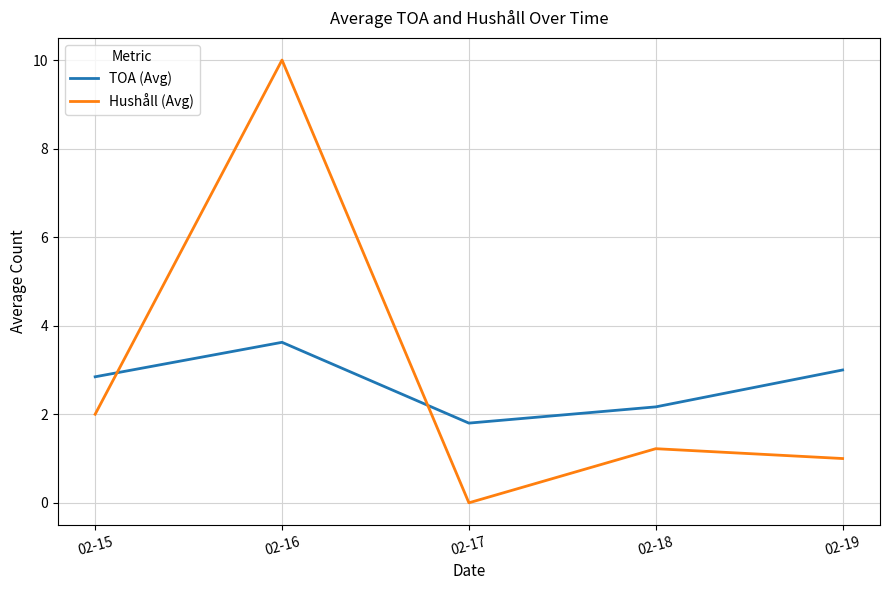

Does the chart have visible grid lines?

Yes